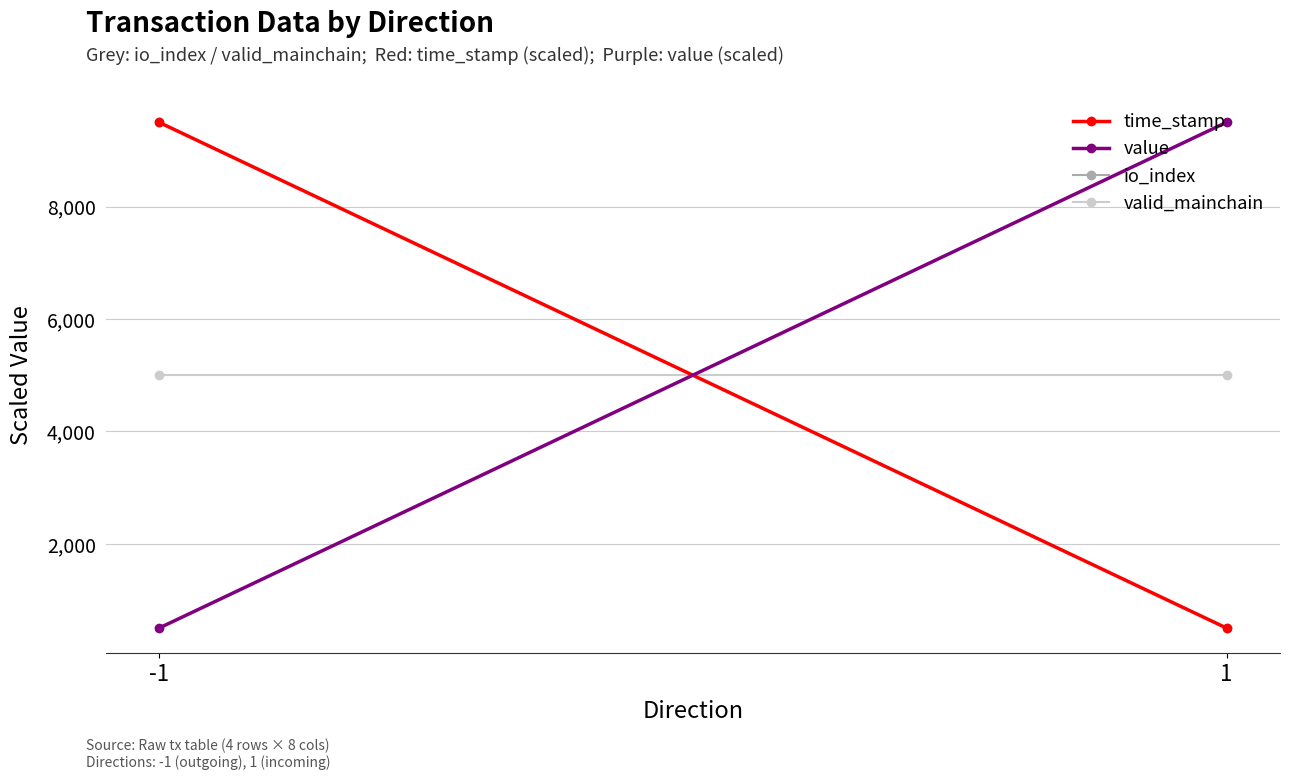

Reading left to right, extract all data points from this chart.

time_stamp: 9500	500
value: 500	9500
io_index: 9500	500
valid_mainchain: 5000	5000